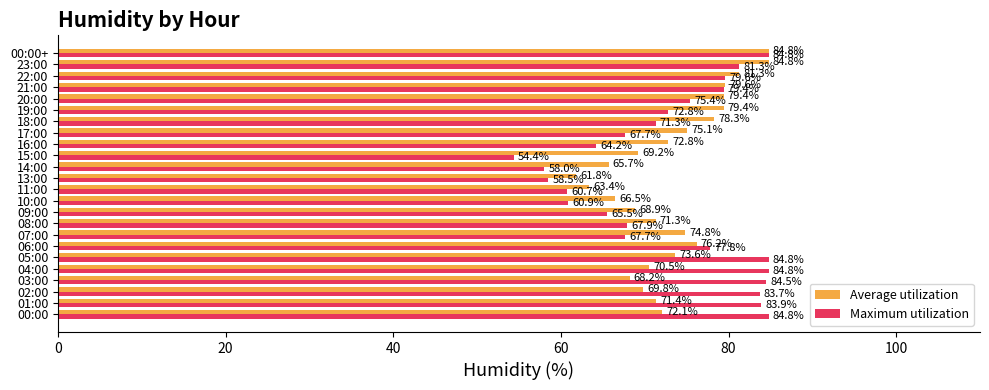

Is it true that Average utilization equals 79.4 at 20:00?

True